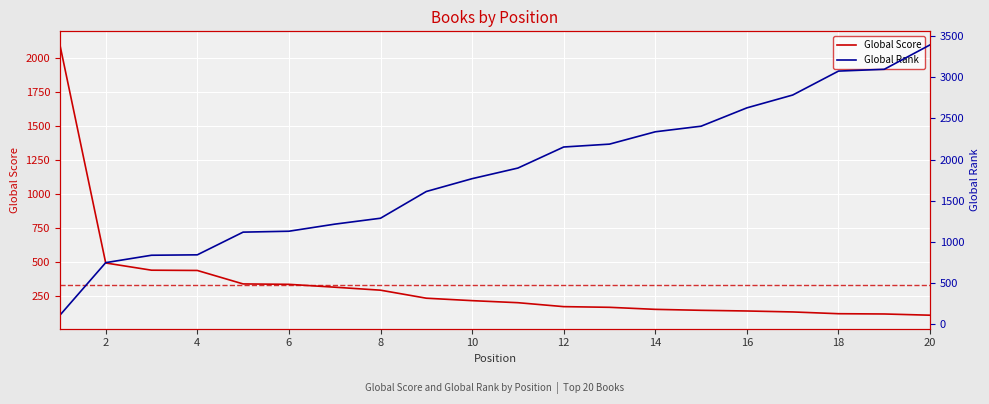

List the series in order of their overall mean, lowest first.

Global Score, Global Rank